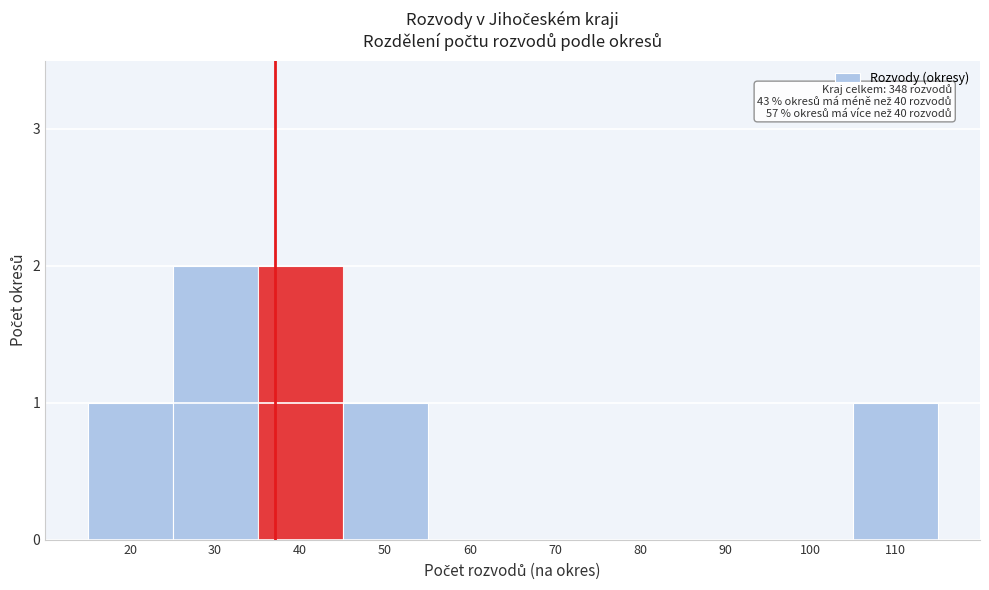

Reading left to right, transcribe all the data shown in this chart.

20=1	30=2	40=2	50=1	60=0	70=0	80=0	90=0	100=0	110=1